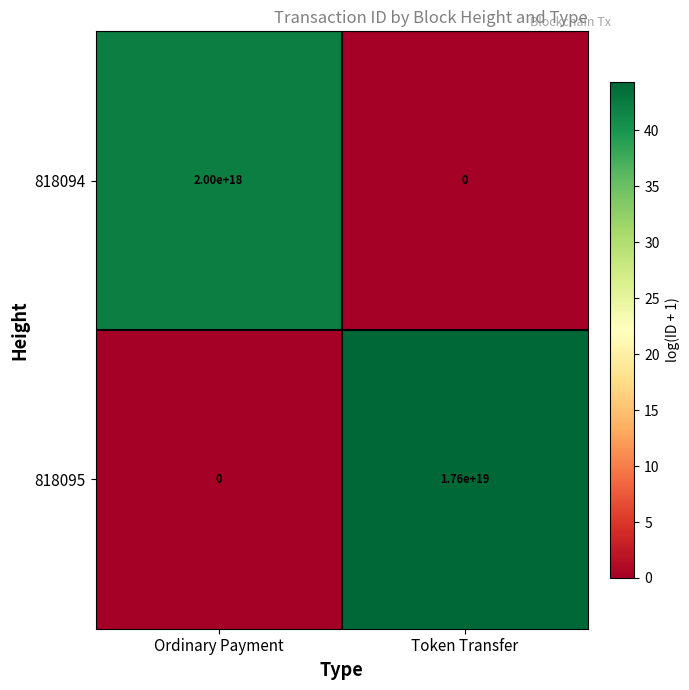

Rank the series by their average value, from lowest to highest.

818094, 818095